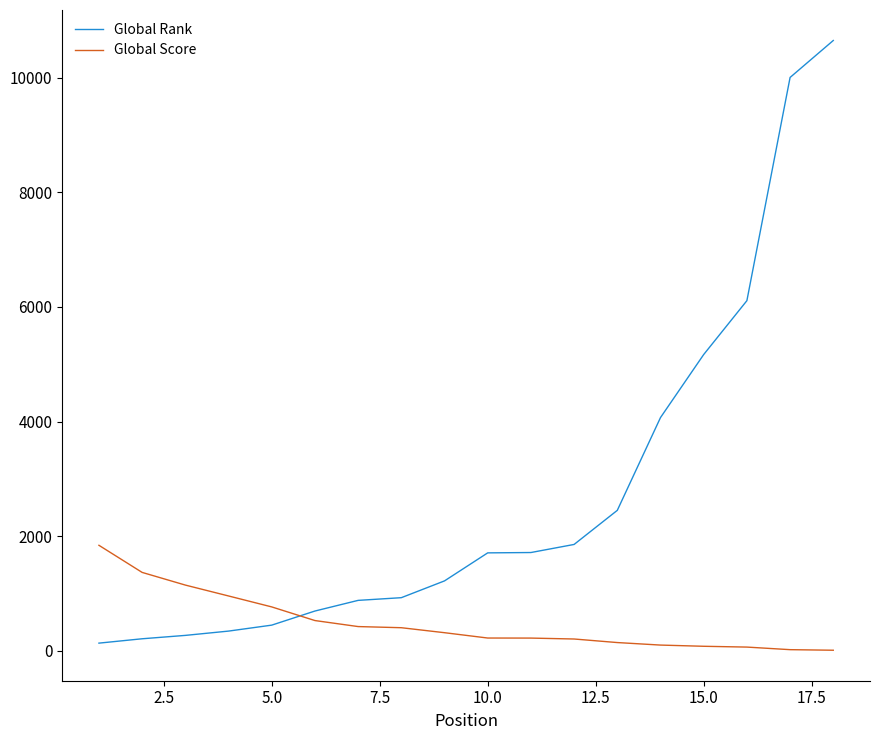

What is the greatest value displayed?

10650